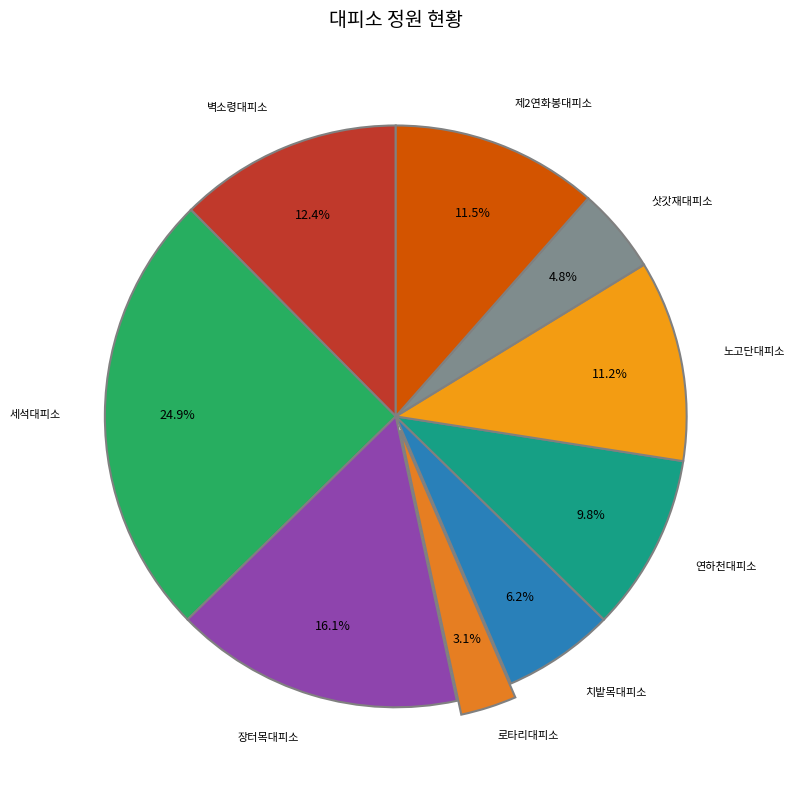

How many segments does this pie chart have?

9